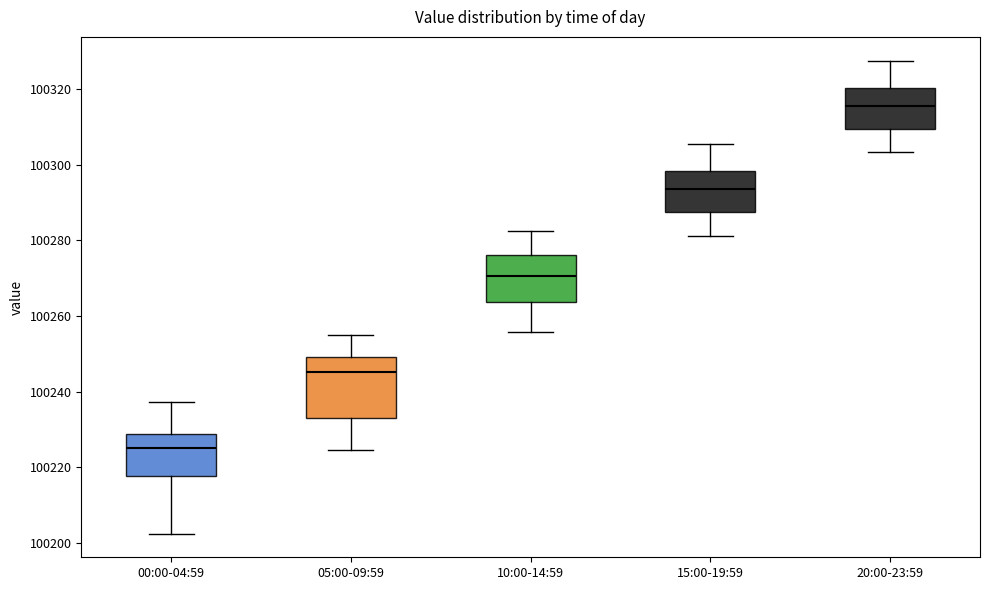

Which box is the tallest, from its lower edge to its upper edge?

05:00-09:59